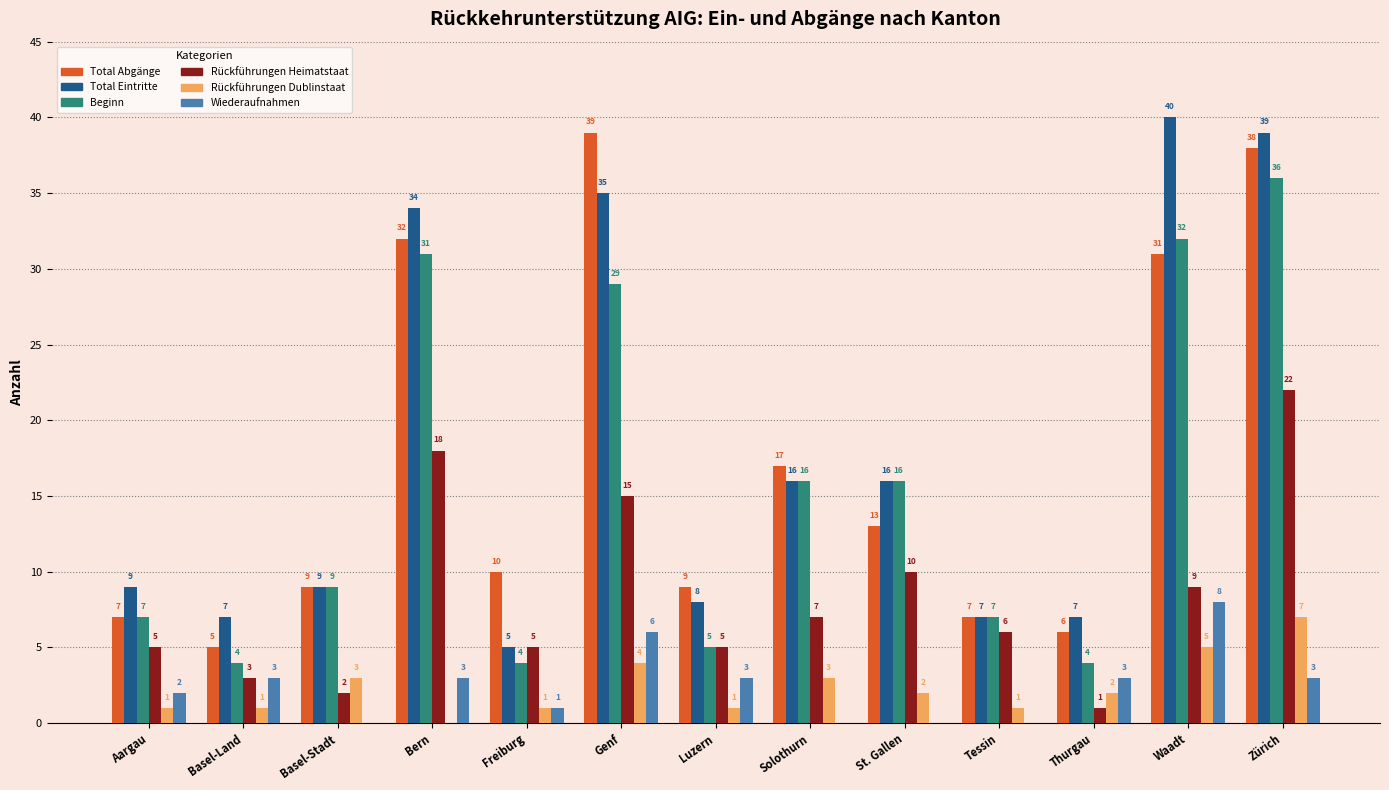

True or false: Beginn has a value of 5 at Basel-Stadt.

False